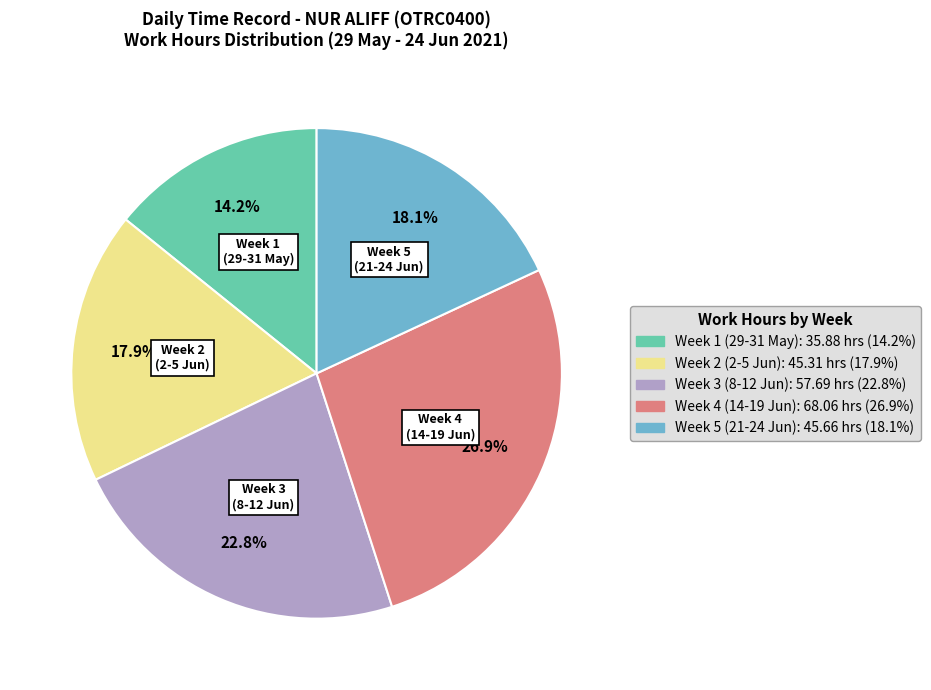

To the nearest percent, what is the difference between the largest and smallest slice percentages?

13%